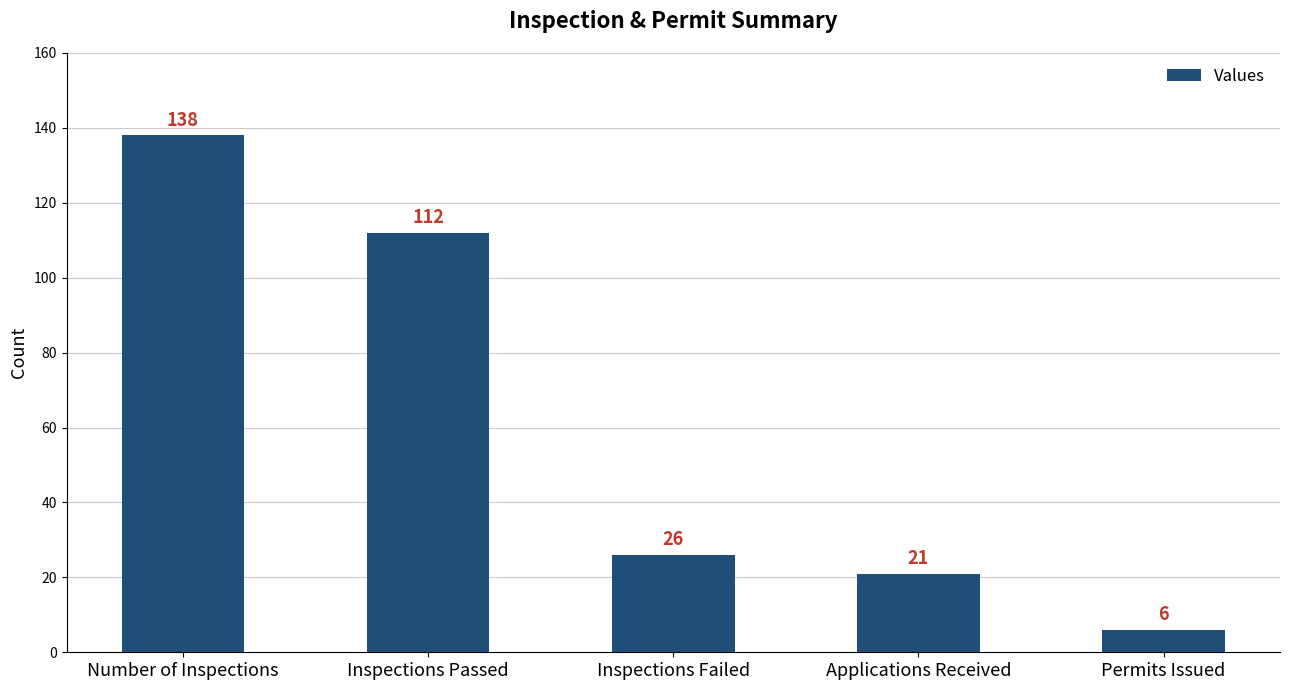

List the labels in order of value, smallest first.

Permits Issued, Applications Received, Inspections Failed, Inspections Passed, Number of Inspections